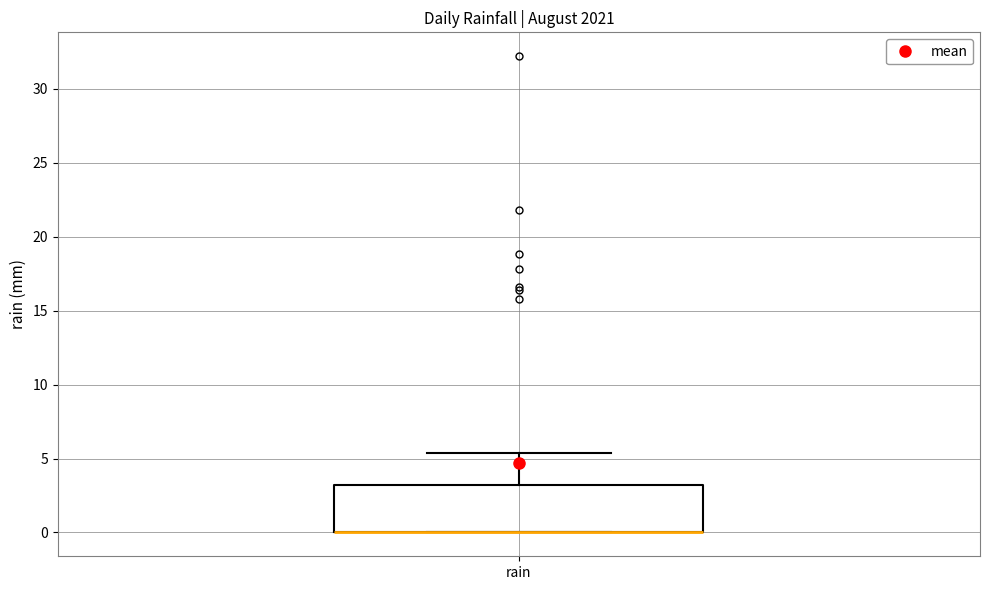

Transcribe this box plot: give where the median line is, the range the box spans, and where the two whiskers end, as read against the y-axis. The values are not printed on the chart, so give them approximately, as read against the axis.

median 0.0 (drawn on the box's lower edge), box 0.0 to 3.0, whiskers 0.0 to 5.5